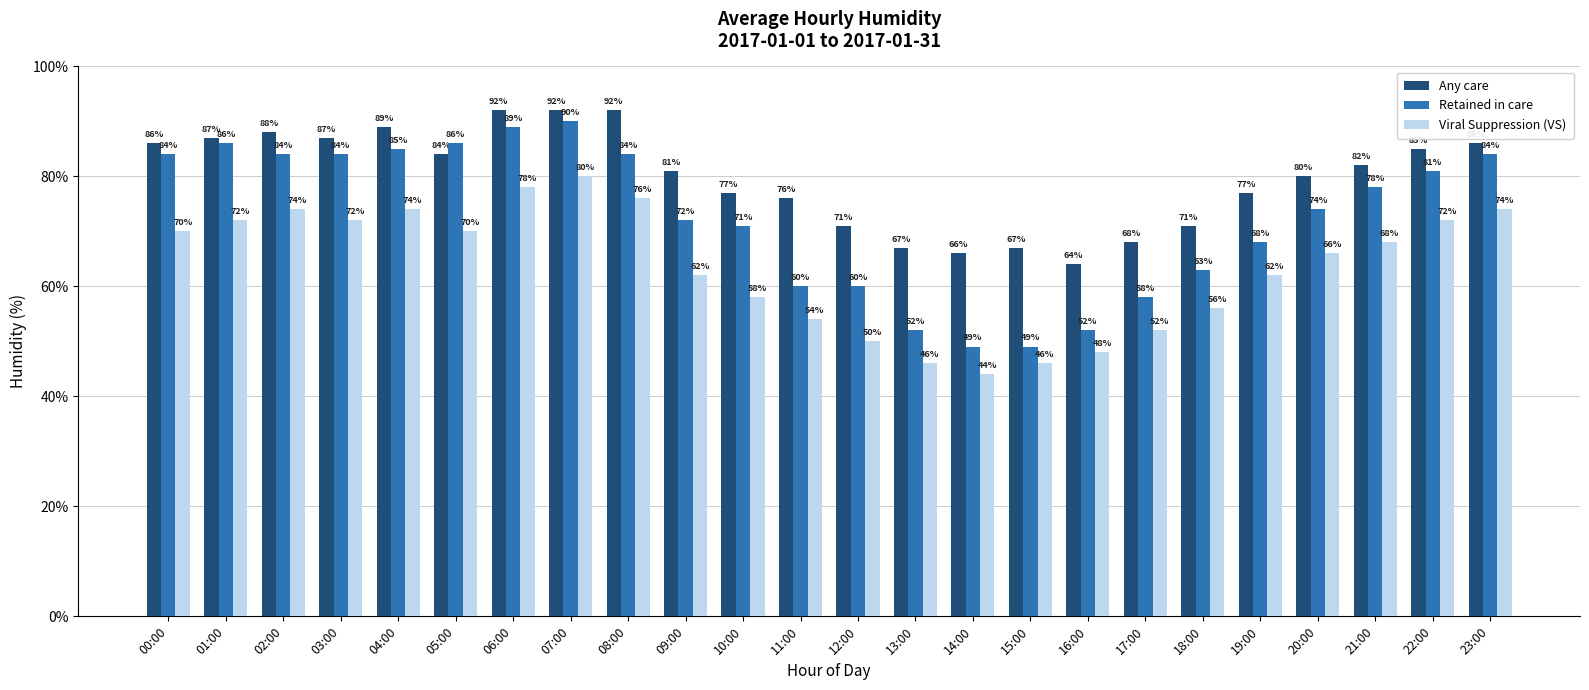

How many values in the Retained in care series are below 78?

12